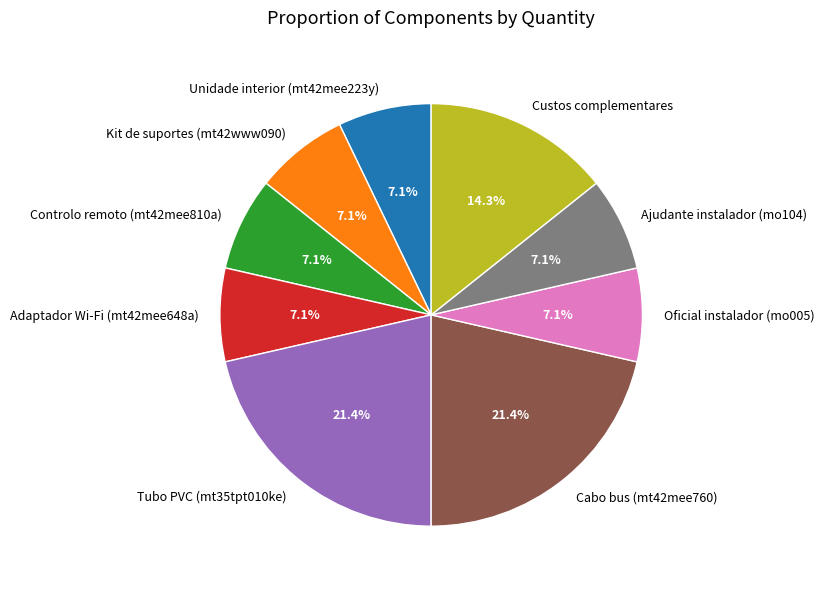

Do Tubo PVC (mt35tpt010ke) and Ajudante instalador (mo104) together represent more than half of the pie?

No